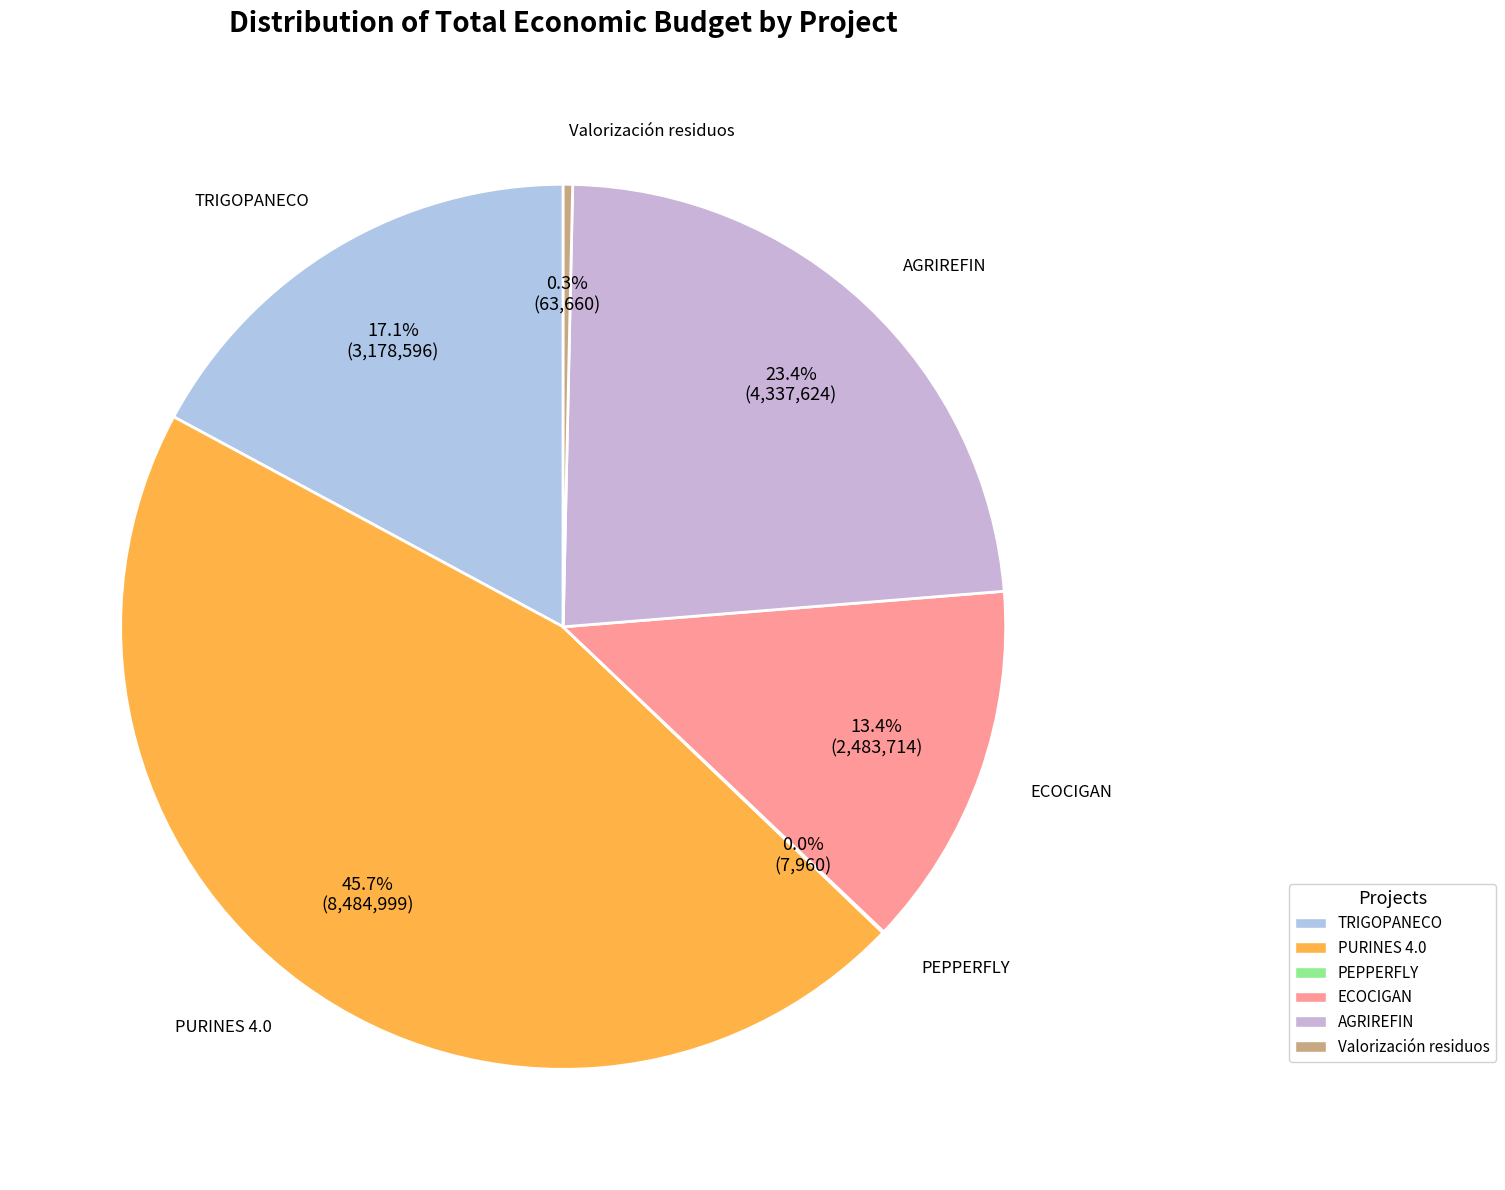

Does ECOCIGAN account for over 50% of the chart?

No